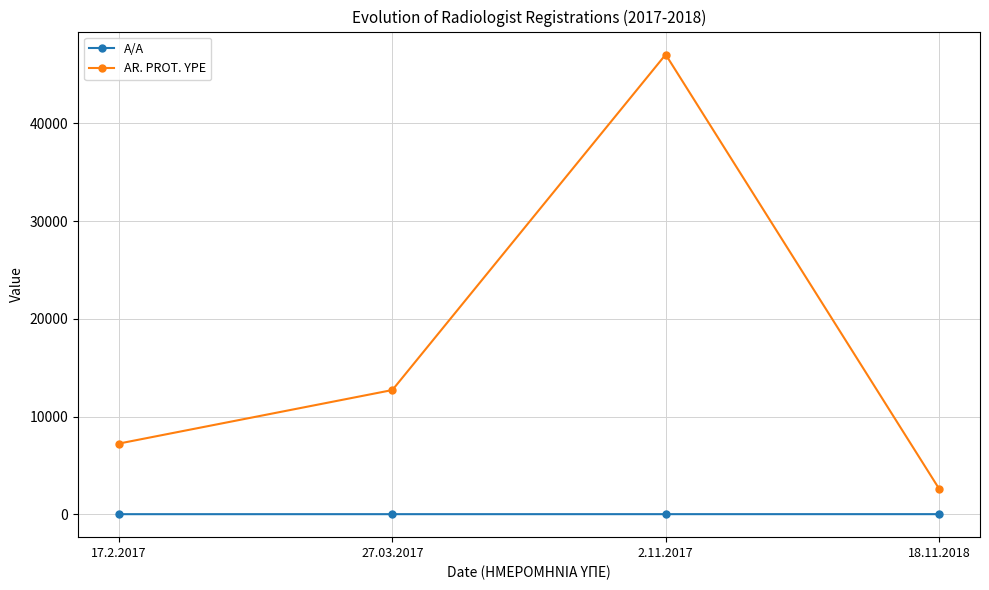

How many data points in AR. PROT. YPE are less than 12710?

2